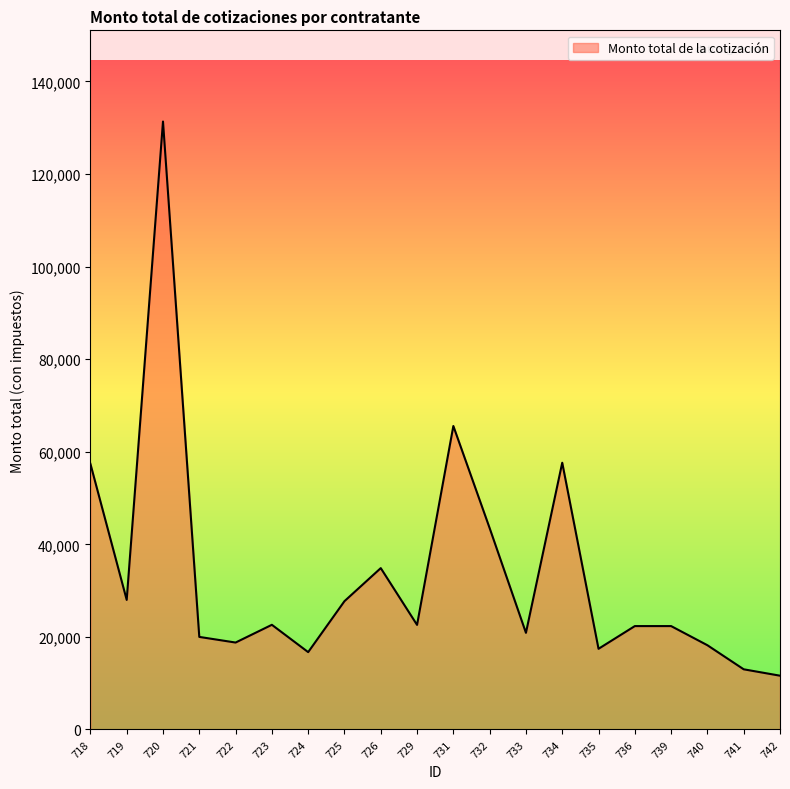

What is the difference between the second highest and second lowest values?

52559.9